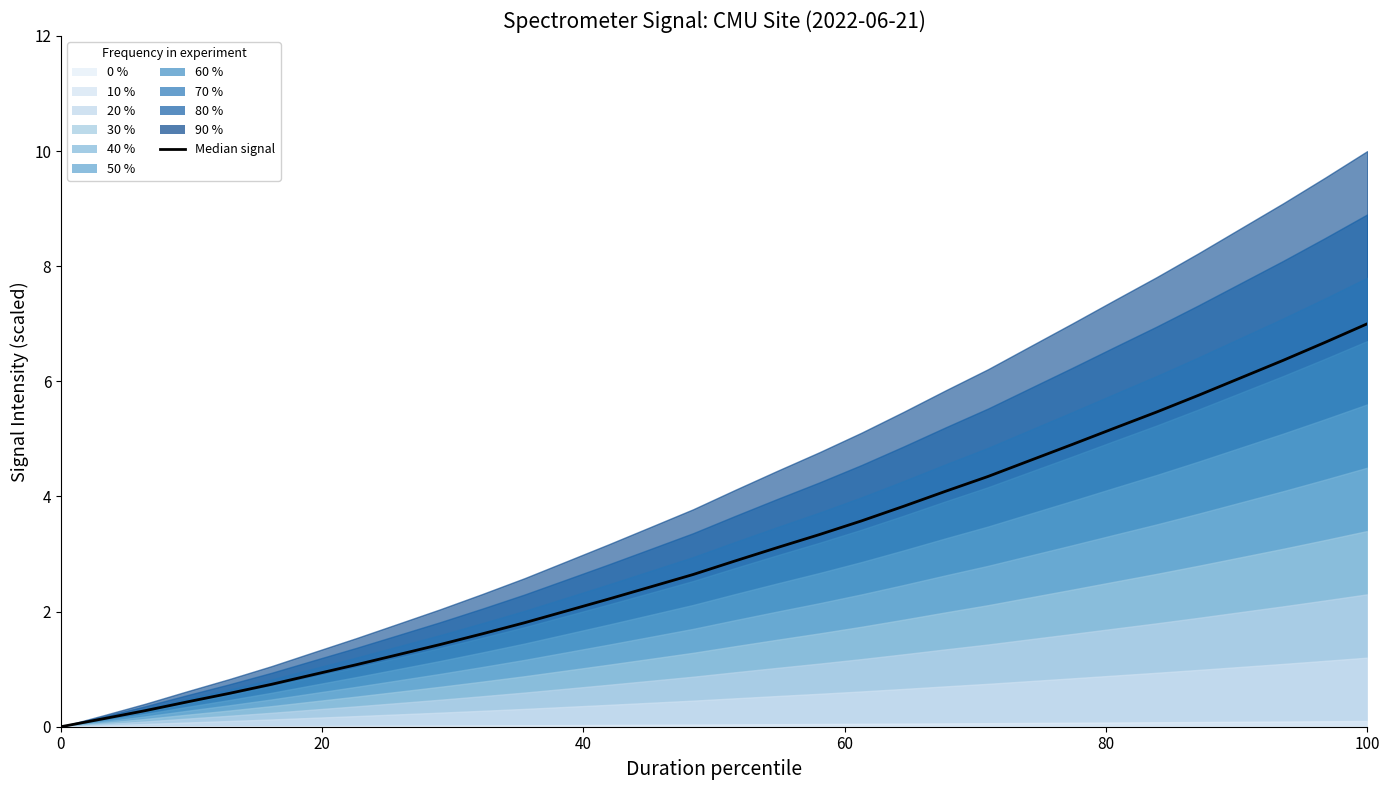

Reading left to right, transcribe all the data shown in this chart.

0.0	0.1	0.3	0.4	0.6	0.7	0.9	1.1	1.3	1.4	1.6	1.8	2.0	2.2	2.4	2.6	2.9	3.1	3.3	3.6	3.8	4.1	4.3	4.6	4.9	5.2	5.5	5.8	6.1	6.4	6.7	7.0